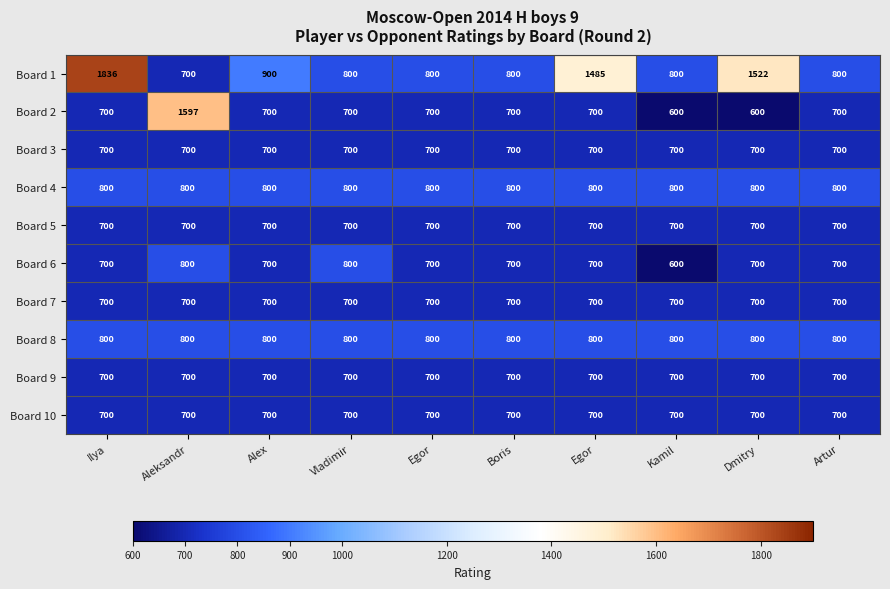

How many values in the Board 2 series are below 700?

2